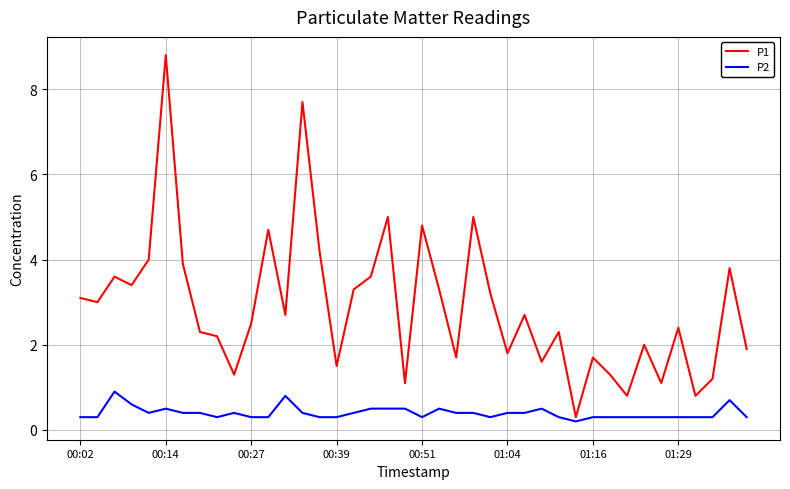

Rank the series by their maximum value, from lowest to highest.

P2, P1